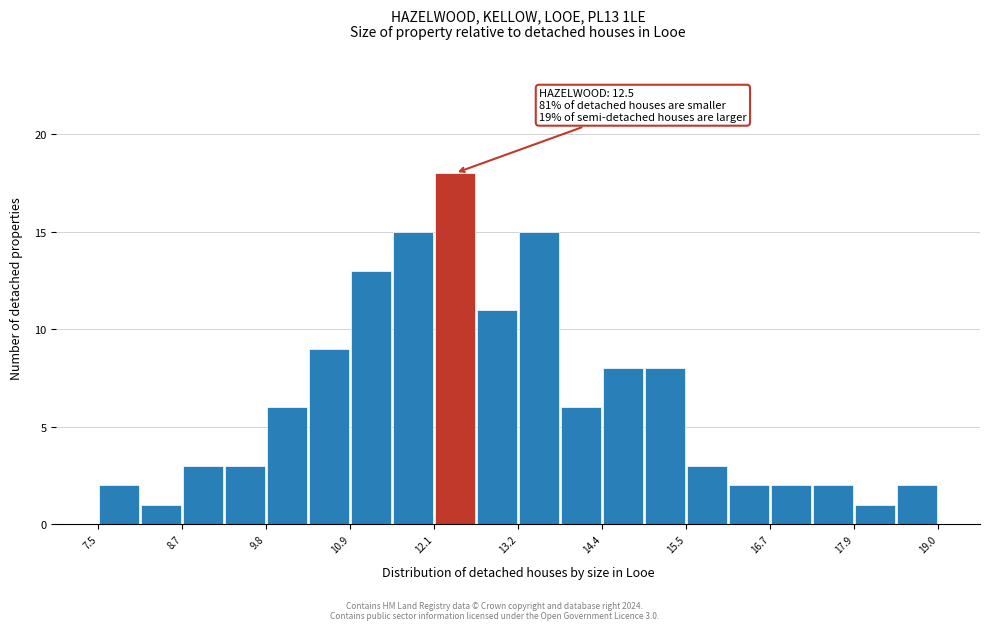

Around what value on the x-axis is the tallest bar? Give the approximate position of its centre, as read against the axis.

12.4